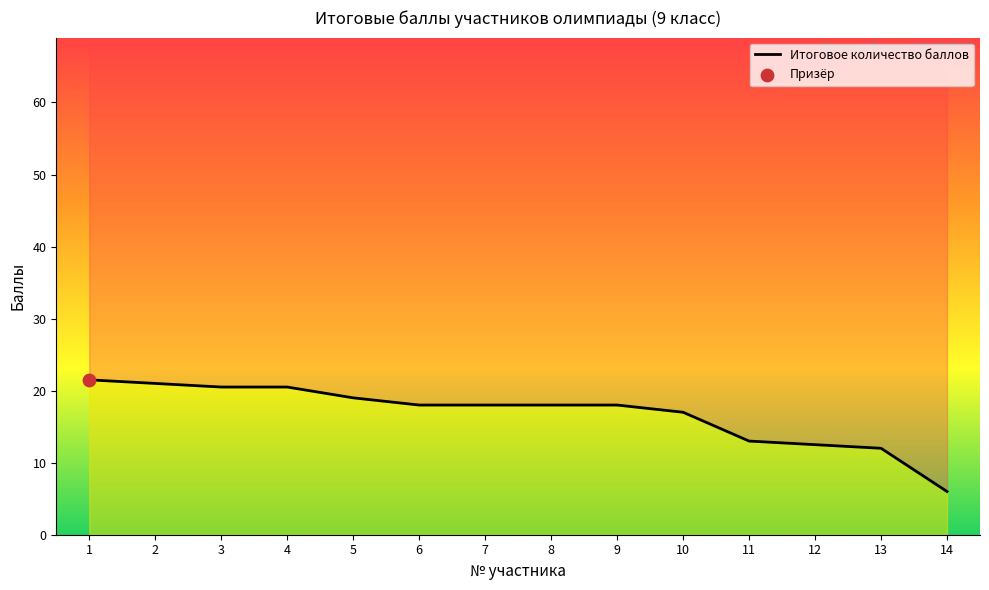

What is the ratio of the value at 9 to the value at 10?

1.1